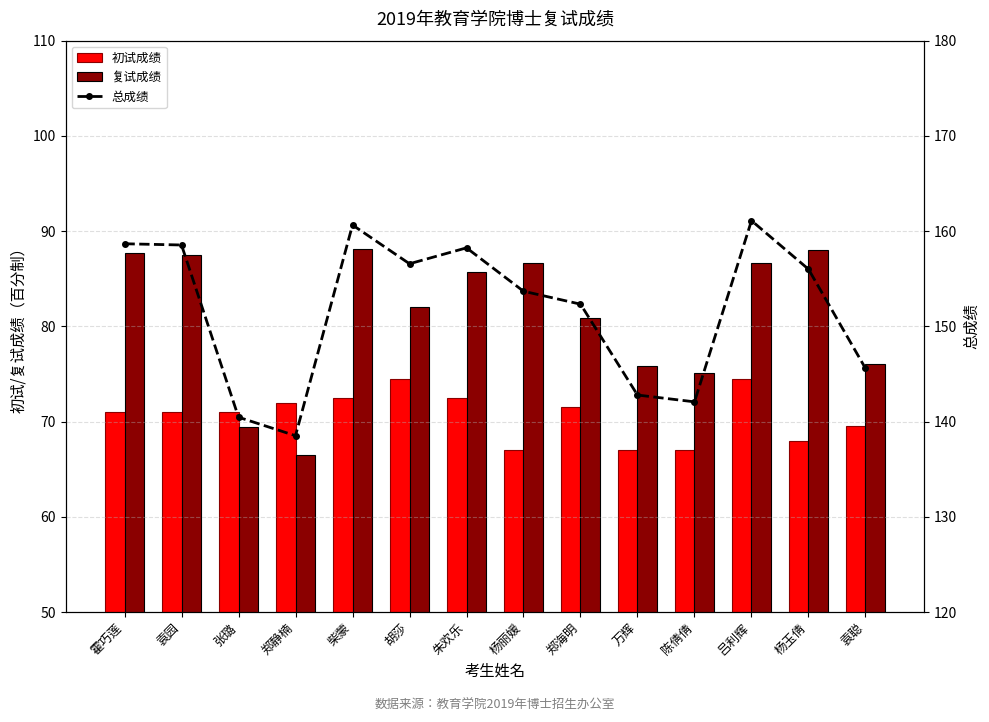

What is the smallest value displayed?

66.5